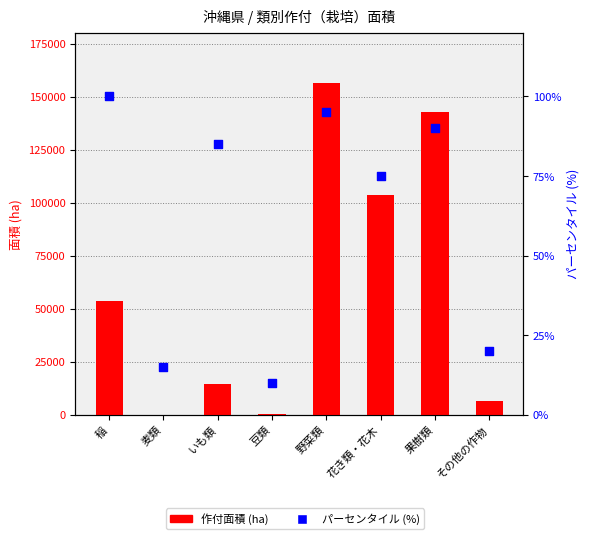

What are all the series names shown in the legend?

作付面積 (ha), パーセンタイル (%)